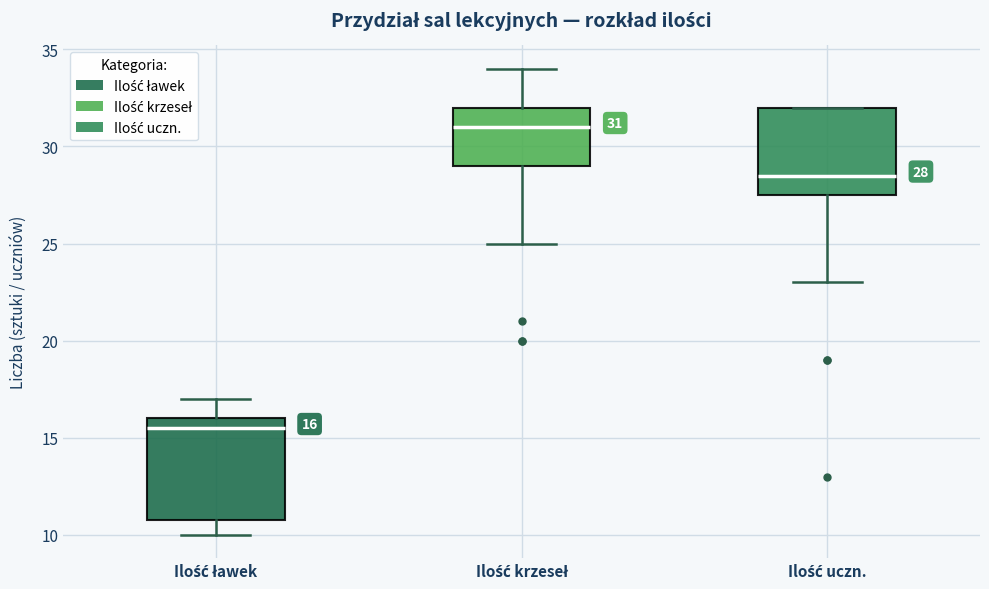

Comparing the boxes themselves (not the whiskers), which one is the tallest?

Ilość ławek